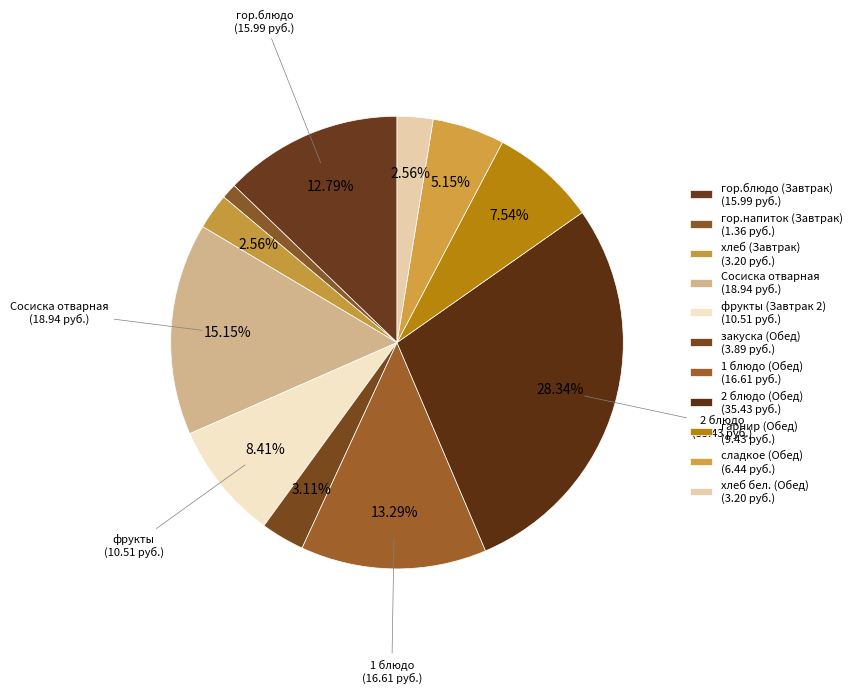

To the nearest percent, what is the difference between the largest and smallest slice percentages?

27%